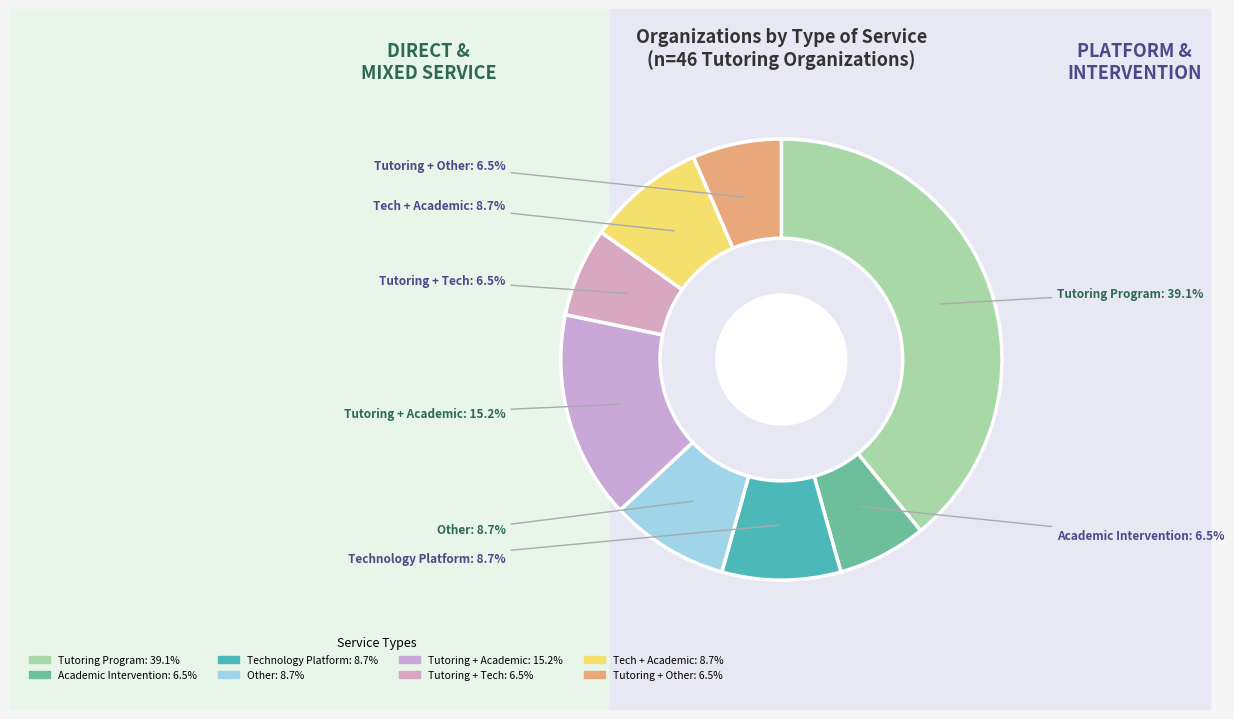

Is there any slice that represents more than half of the pie?

No